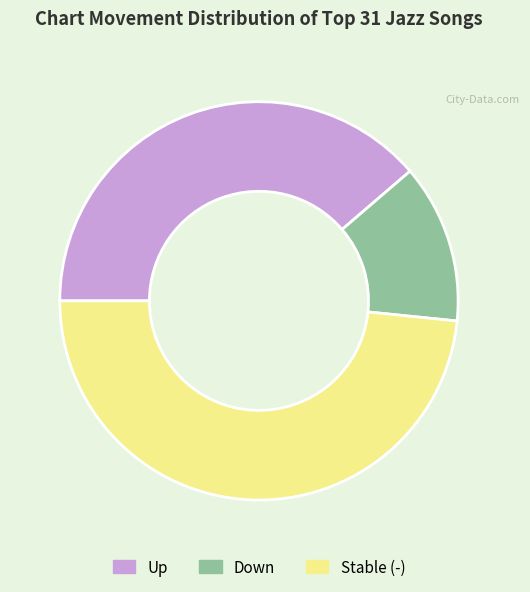

Is there a majority slice in this chart?

No